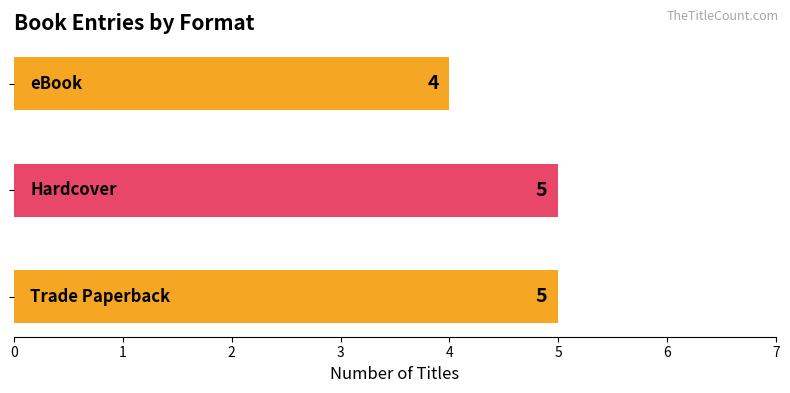

How many values are between 4 and 5?

3